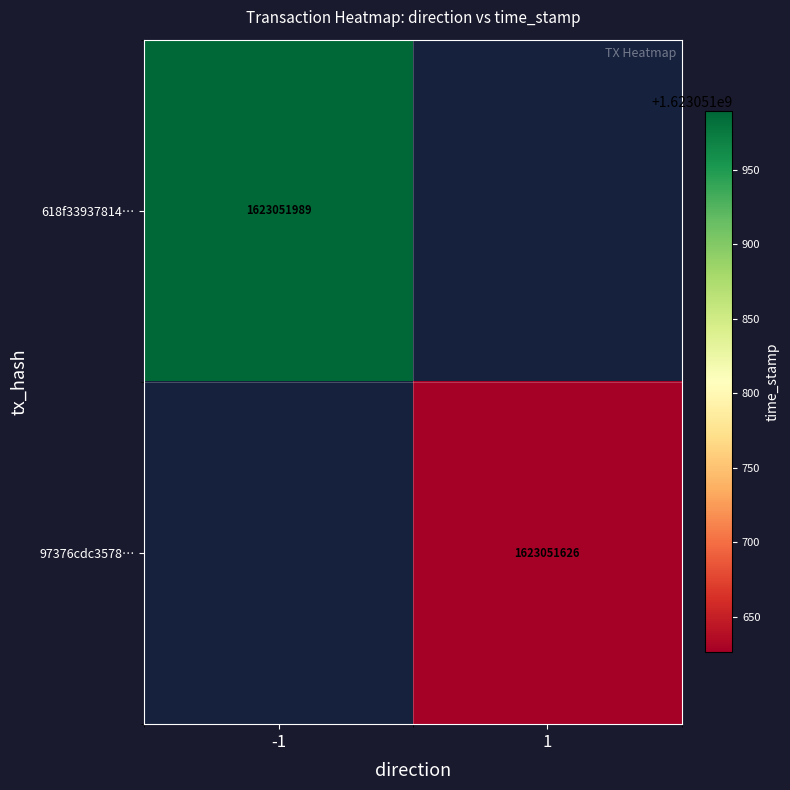

Which has a higher value, 0 or 1?

1